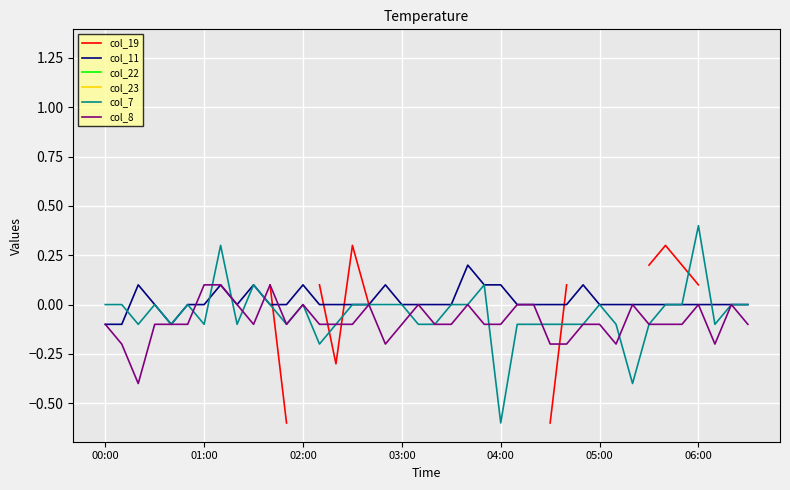

What are all the series names shown in the legend?

col_19, col_11, col_22, col_23, col_7, col_8